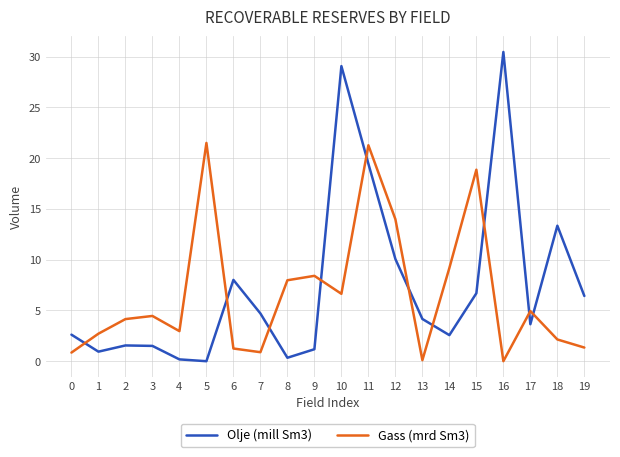

How many lines are shown in the chart?

2